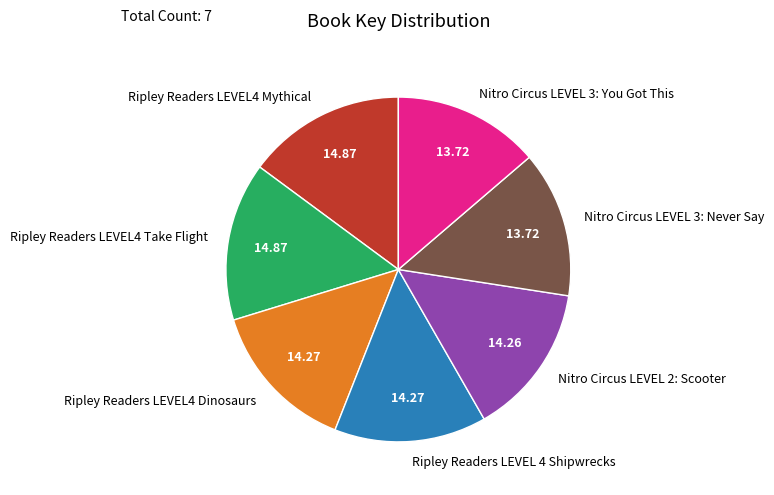

Does Ripley Readers LEVEL 4 Shipwrecks account for over 50% of the chart?

No